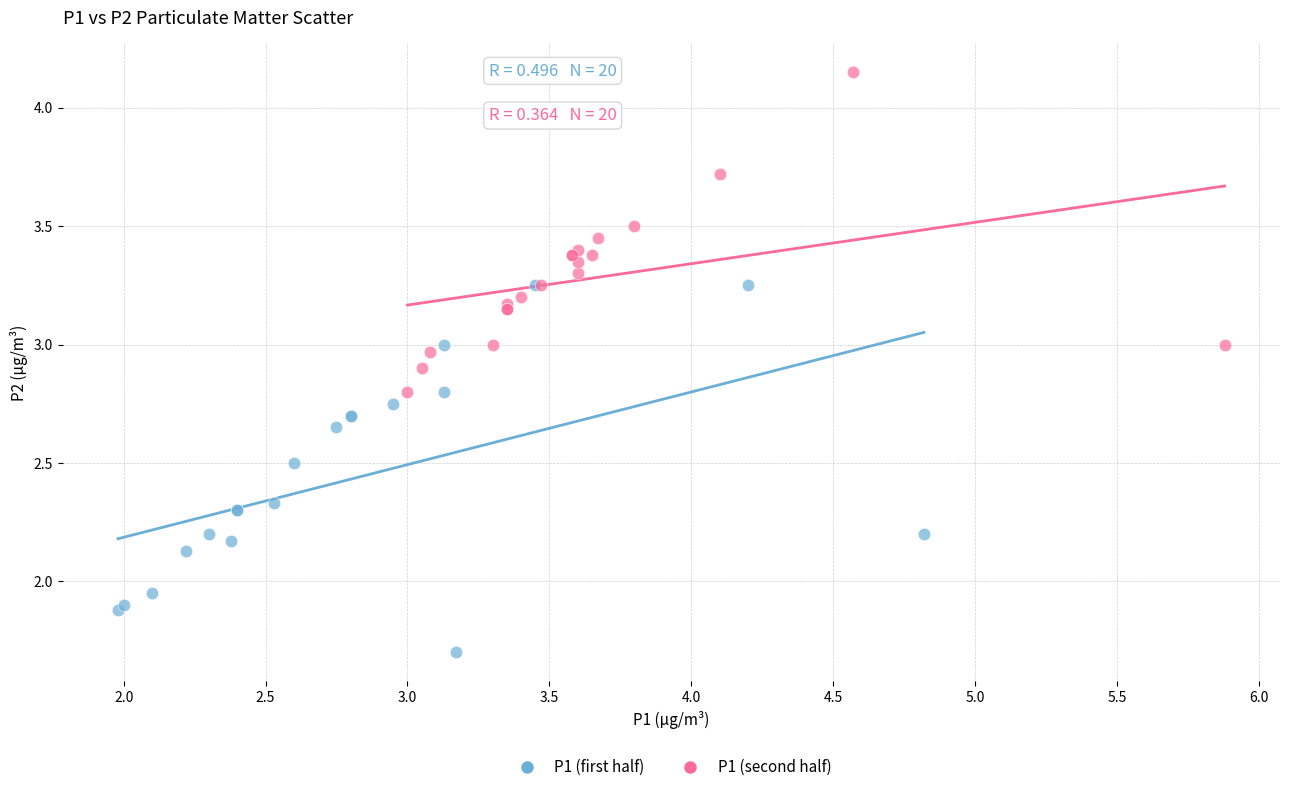

What are all the series names shown in the legend?

P1 (first half), P1 (second half)